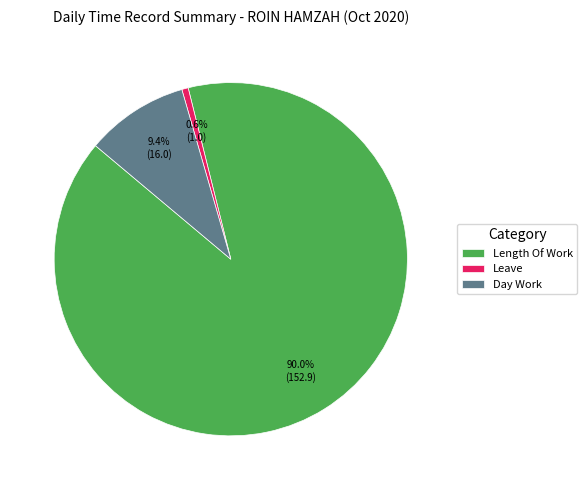

What percentage is NOT represented by Day Work?

90.6%